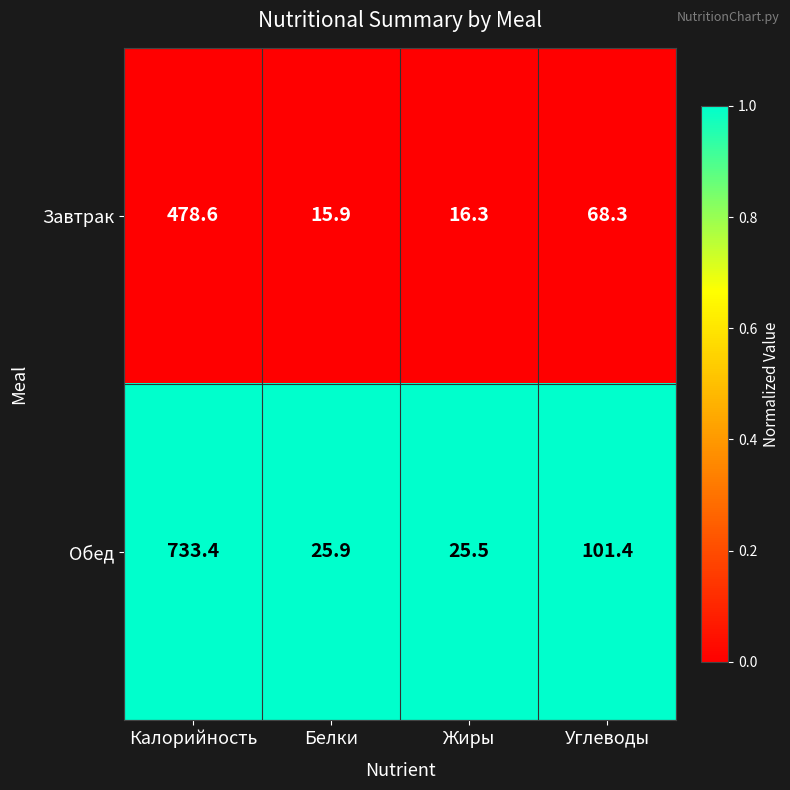

How many distinct data groups are displayed?

2